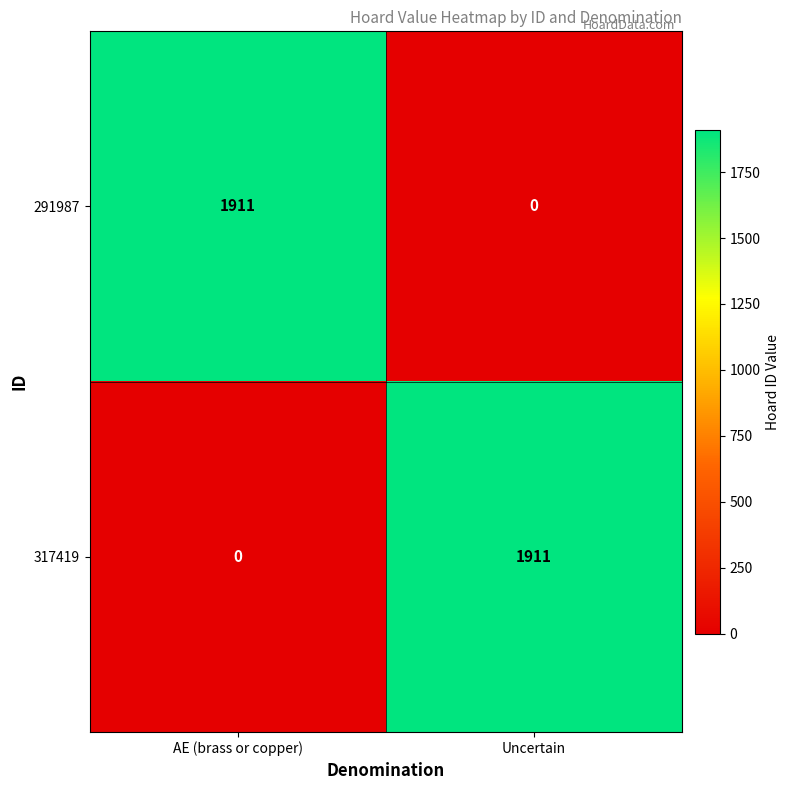

What is the spread (max minus min) of values at AE (brass or copper)?

1911